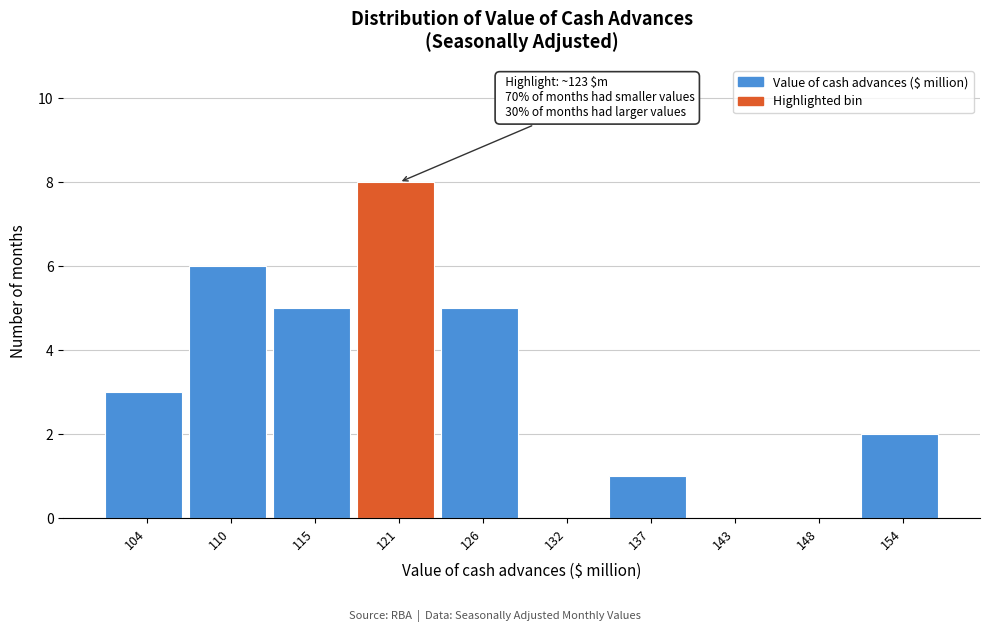

Which range on the x-axis has the tallest bar?

118 to 123